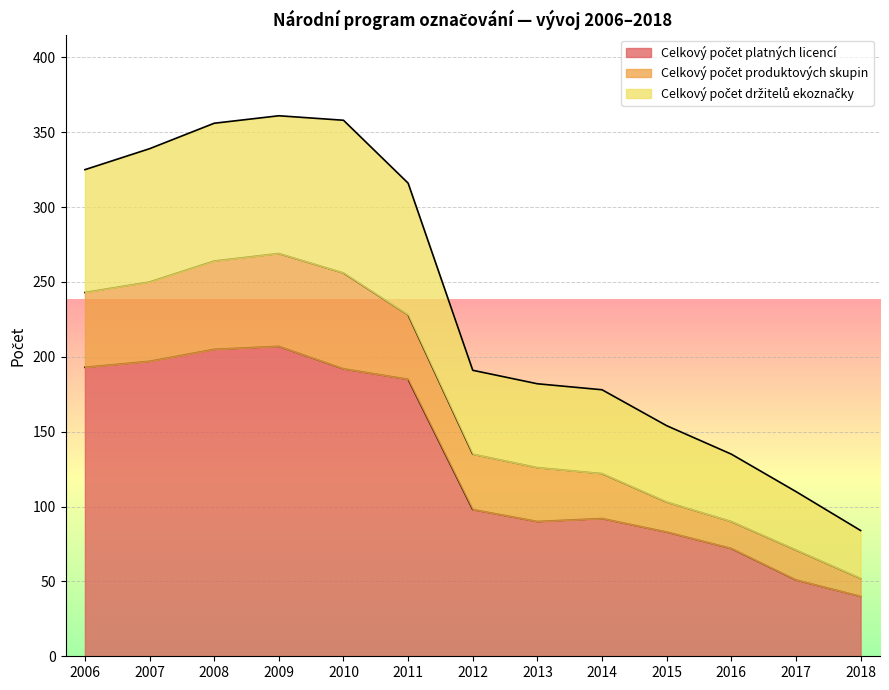

True or false: Celkový počet držitelů ekoznačky and Celkový počet platných licencí intersect in this chart.

False